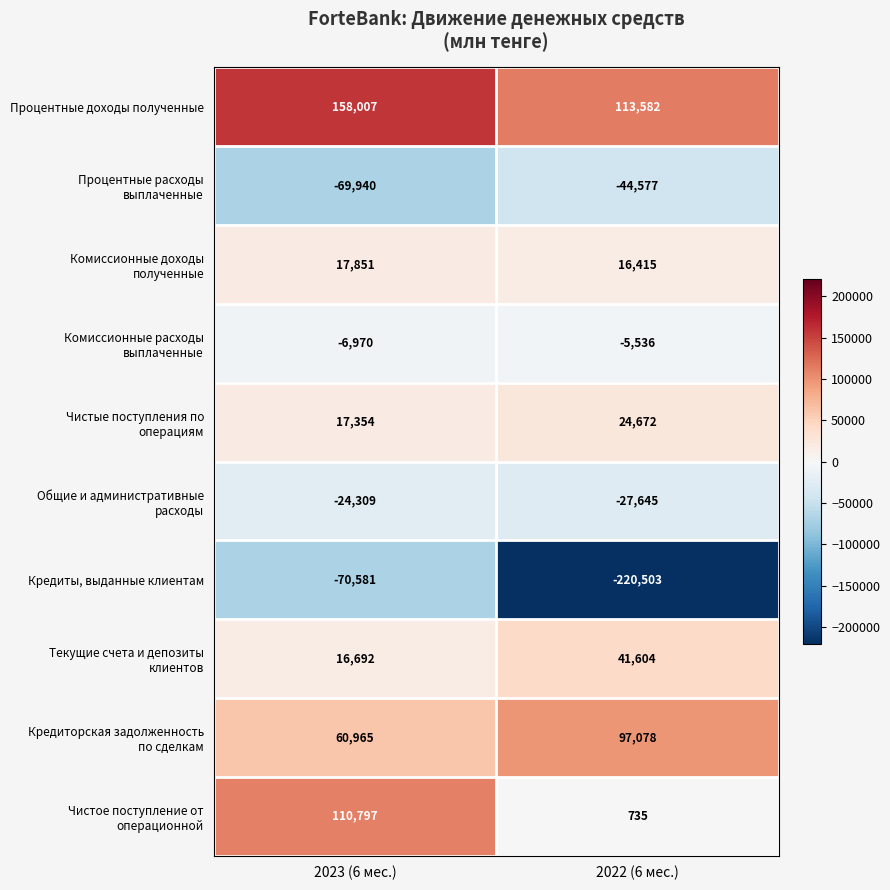

Read the Процентные доходы полученные value at 2023 (6 мес.), to the nearest 100.

158000